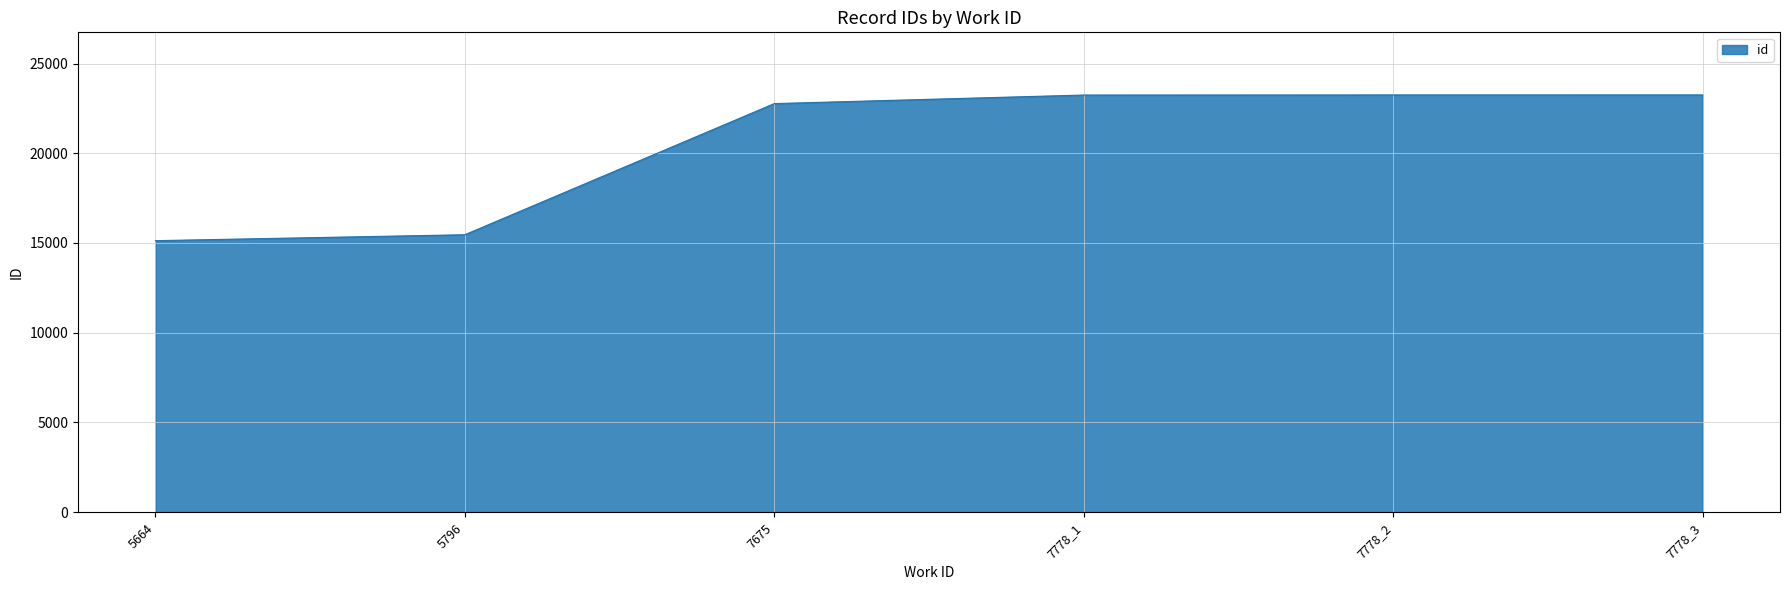

Count the number of categories in the chart.

6